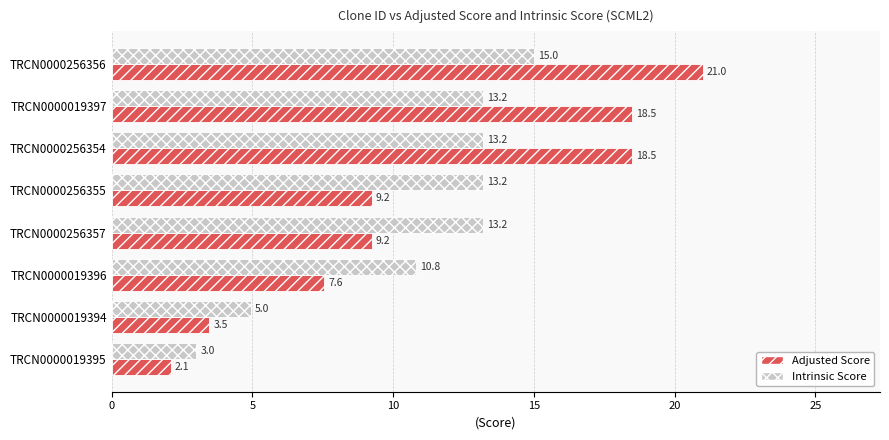

Count the number of data series in this chart.

2